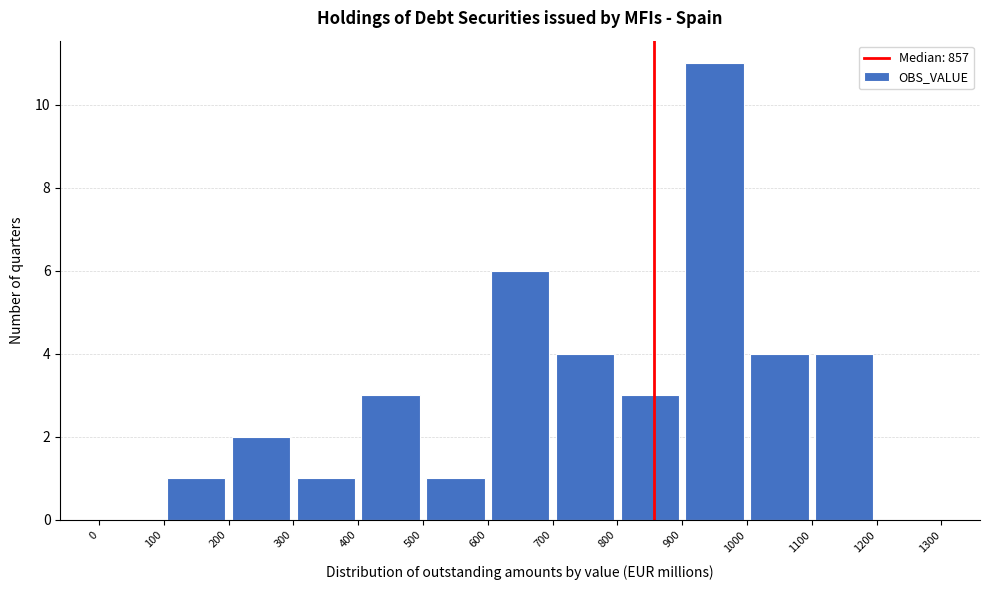

Reading left to right, transcribe this chart: for each bar, give the range it covers on the x-axis and its height. The values are not printed on the chart, so give them approximately, as read against the axis.

0 to 100: 0
100 to 200: 1
200 to 300: 2
300 to 400: 1
400 to 500: 3
500 to 600: 1
600 to 700: 6
700 to 800: 4
800 to 900: 3
900 to 1000: 11
1000 to 1100: 4
1100 to 1200: 4
1200 to 1300: 0